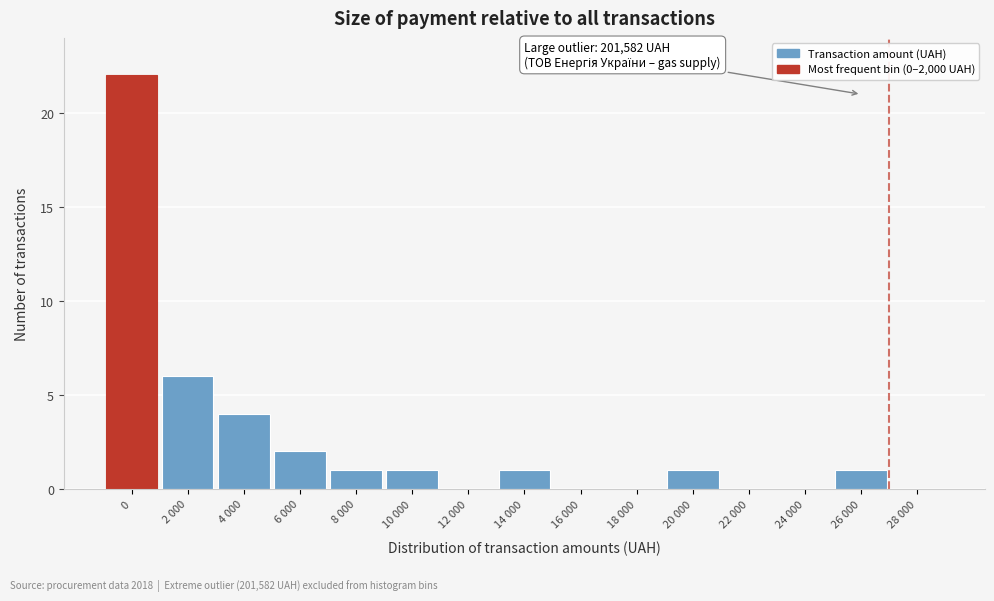

Reading left to right, list all the values displayed in this chart.

0=22	2 000=6	4 000=4	6 000=2	8 000=1	10 000=1	12 000=0	14 000=1	16 000=0	18 000=0	20 000=1	22 000=0	24 000=0	26 000=1	28 000=0